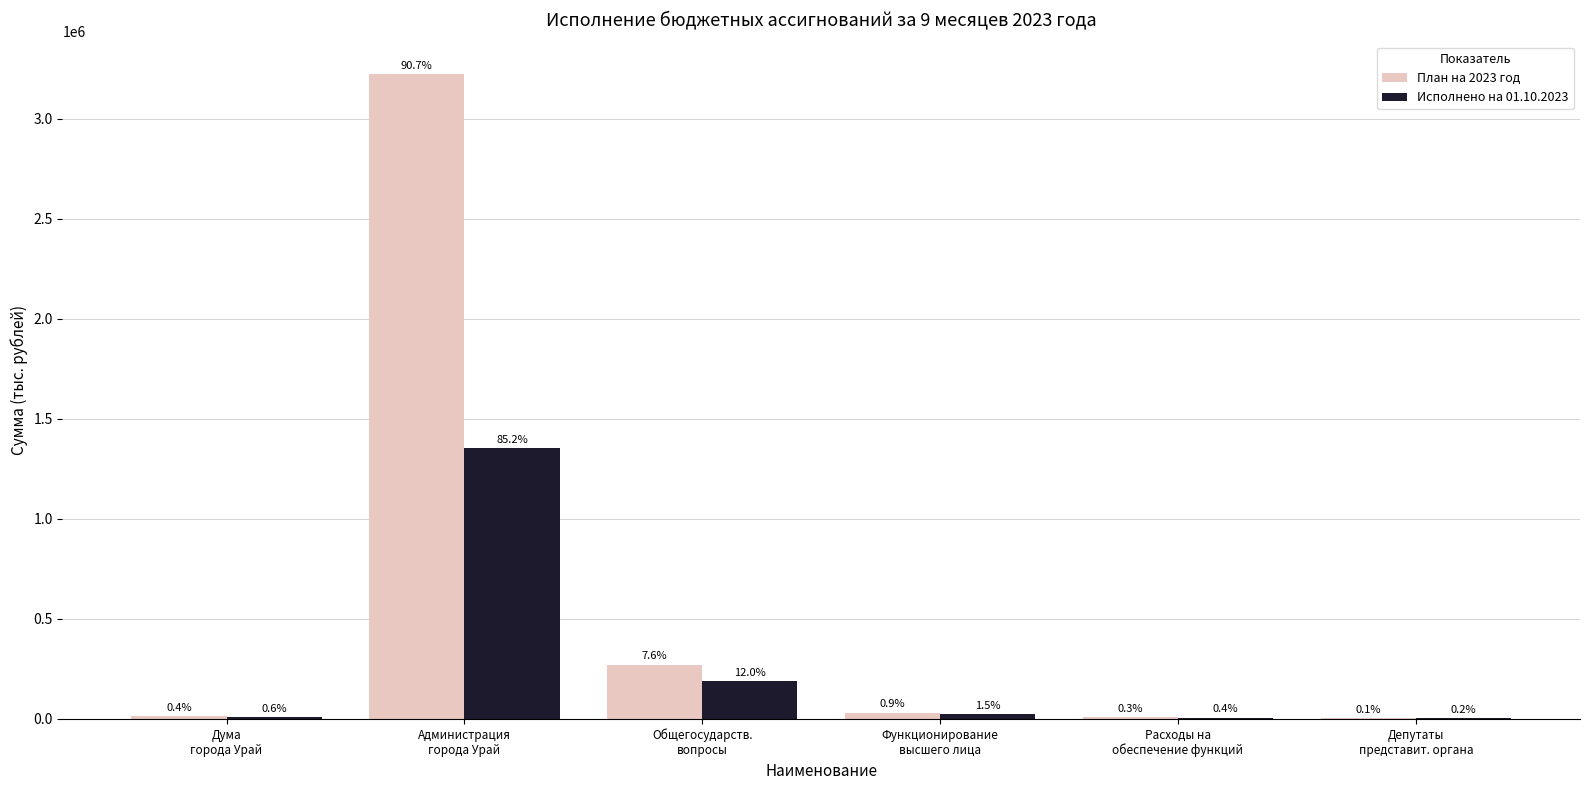

Rank the series by their average value, from highest to lowest.

План на 2023 год, Исполнено на 01.10.2023